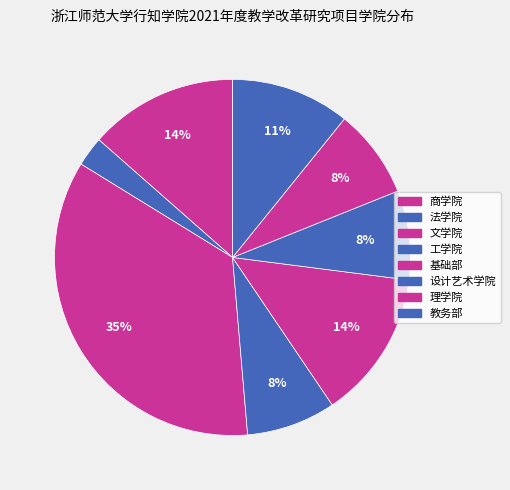

Do 法学院 and 基础部 together represent more than half of the pie?

No